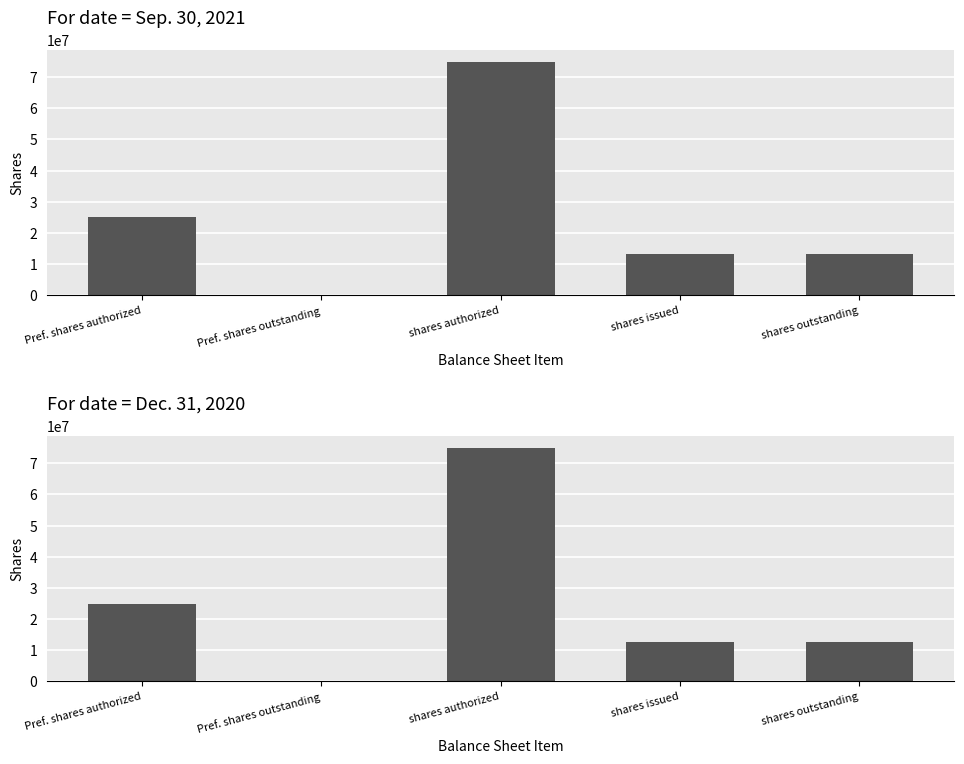

The Sep. 30, 2021 series shows 24984166 at Pref. shares authorized. True or false?

True